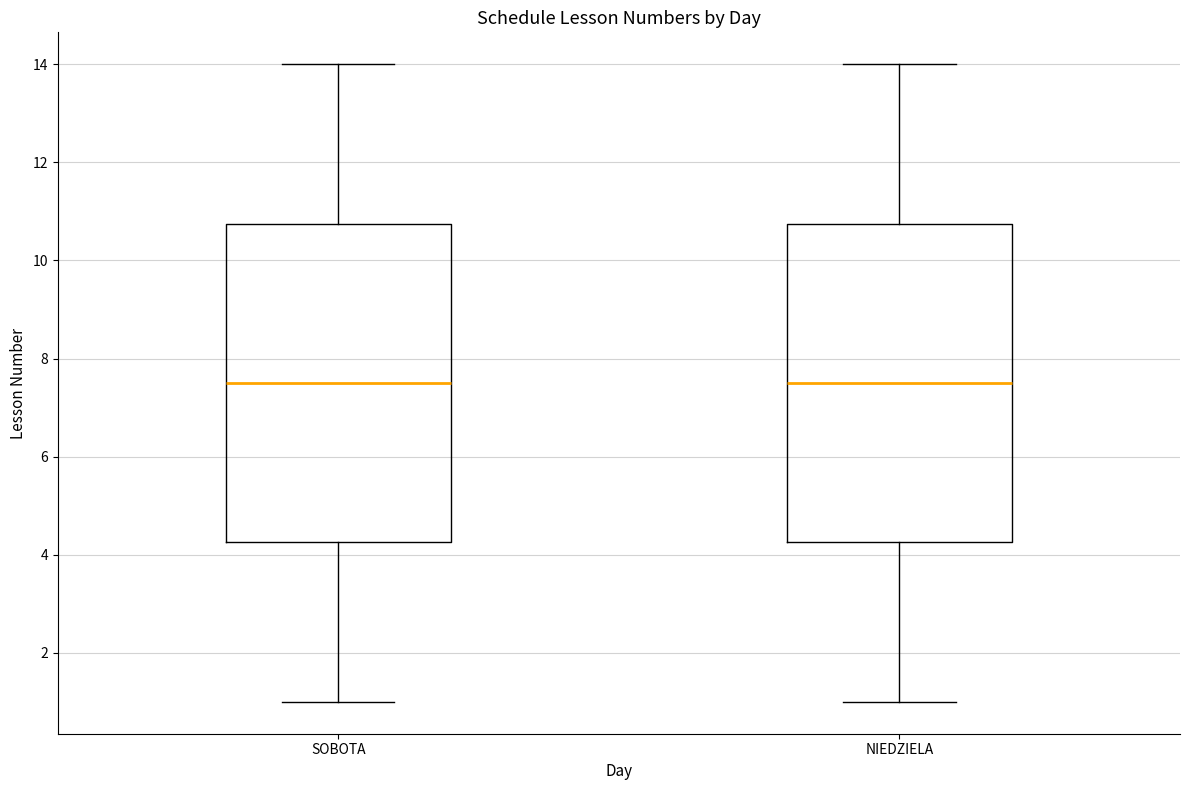

Where is the lower edge of the box for NIEDZIELA on the y-axis? The values are not printed on the chart, so give them approximately, as read against the axis.

4.2